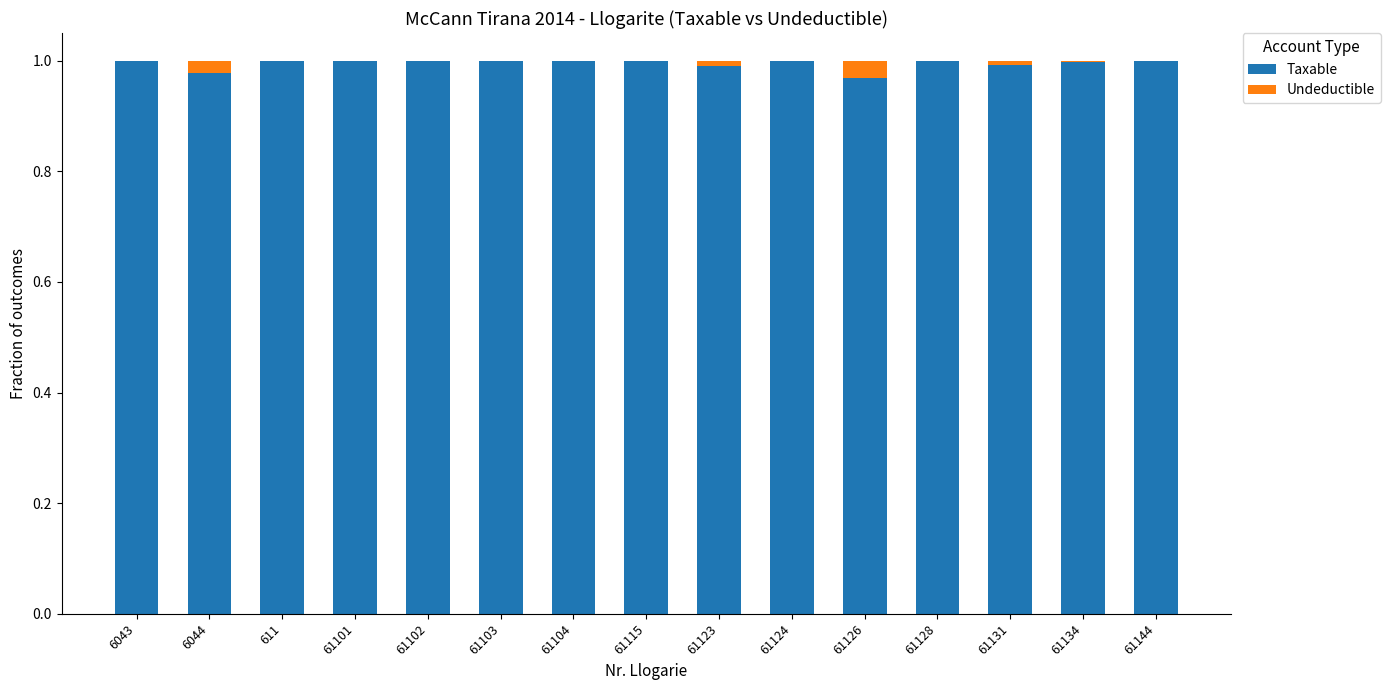

Are the bars horizontal?

No